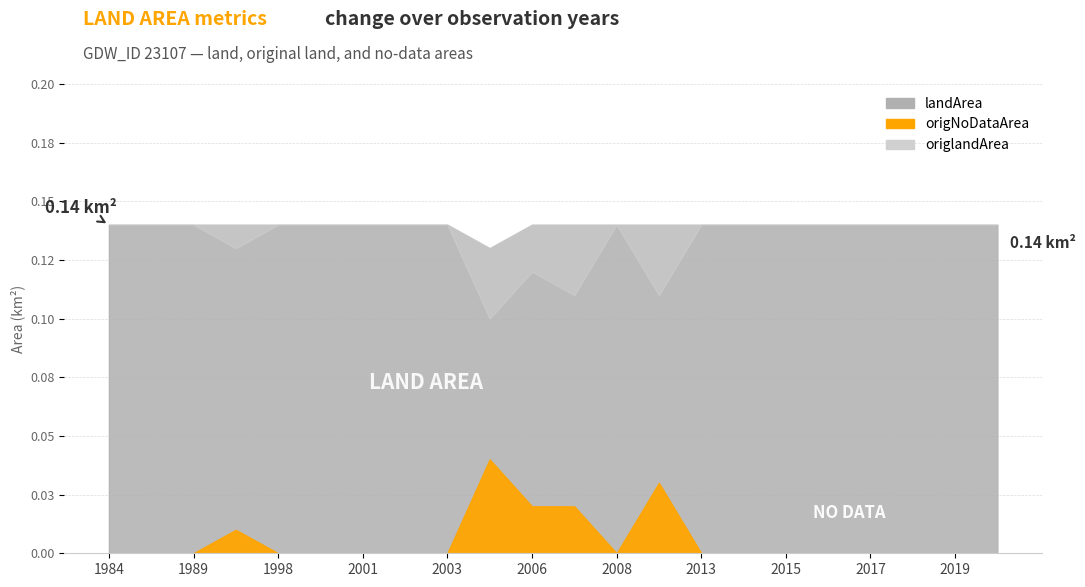

What is the maximum value shown in the chart?

0.1